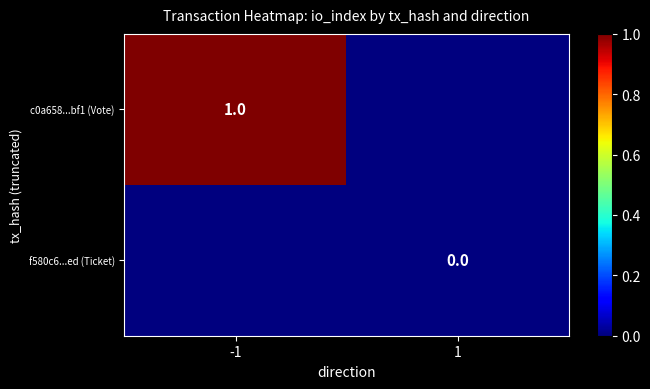

Is it true that c0a658...bf1 (Vote) equals 1 at -1?

True